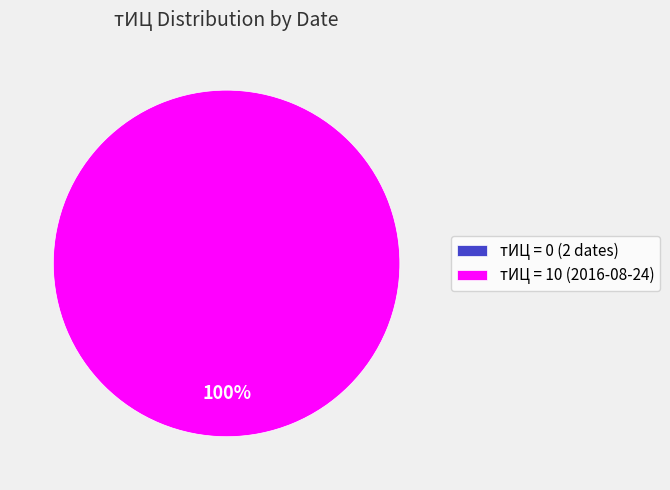

What is the total percentage of 2016-08-24 (тИЦ=10) and 2017-03-20 (тИЦ=0)?

100.0%